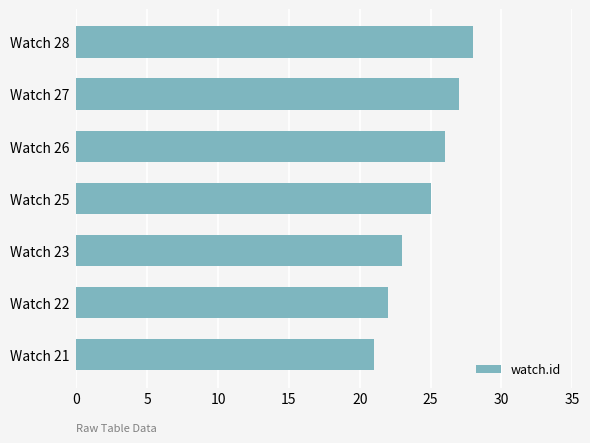

Are the bars horizontal?

Yes